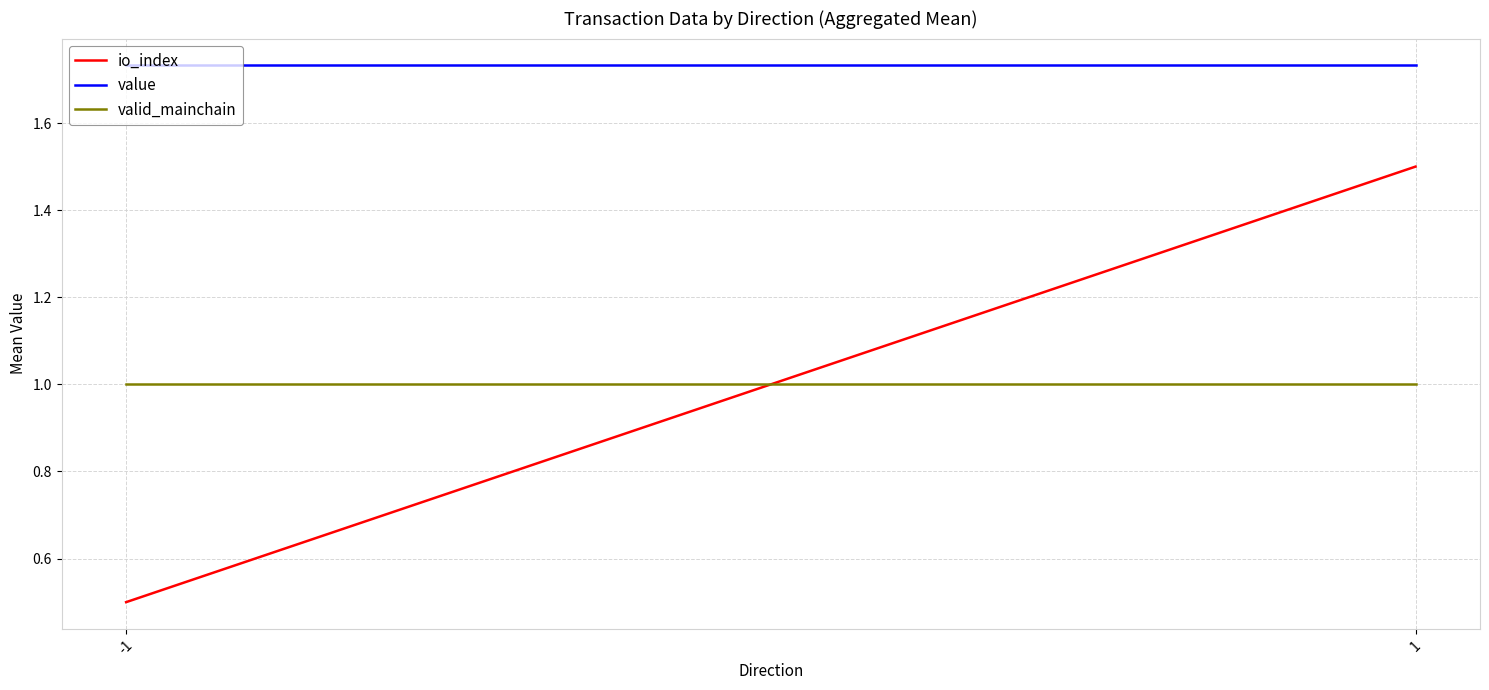

True or false: io_index has a value of 0.5 at -1.

True